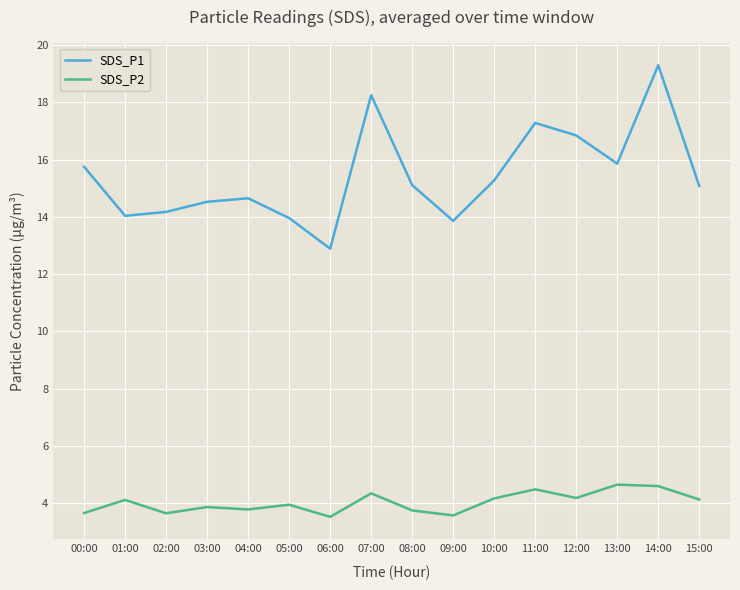

How many interior local peaks does the SDS_P1 series have?

4